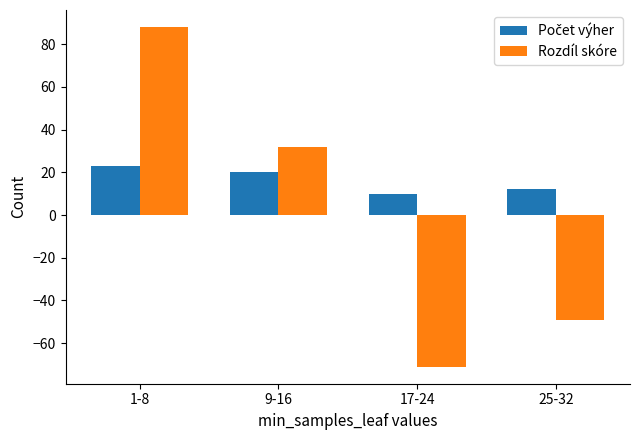

Count the number of data series in this chart.

2